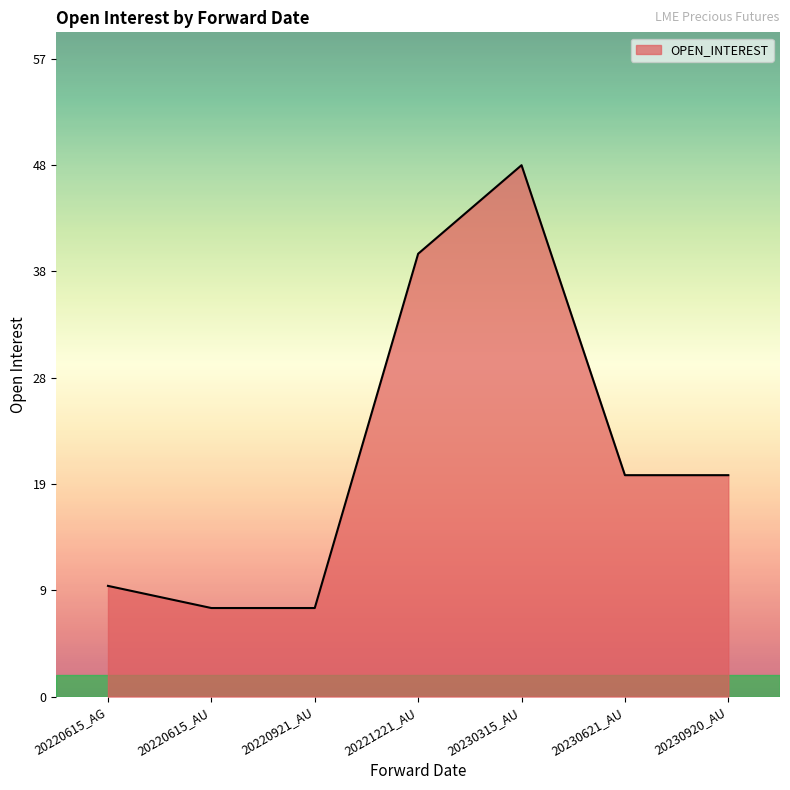

True or false: the data shows 3 at 20220615_AU.

False